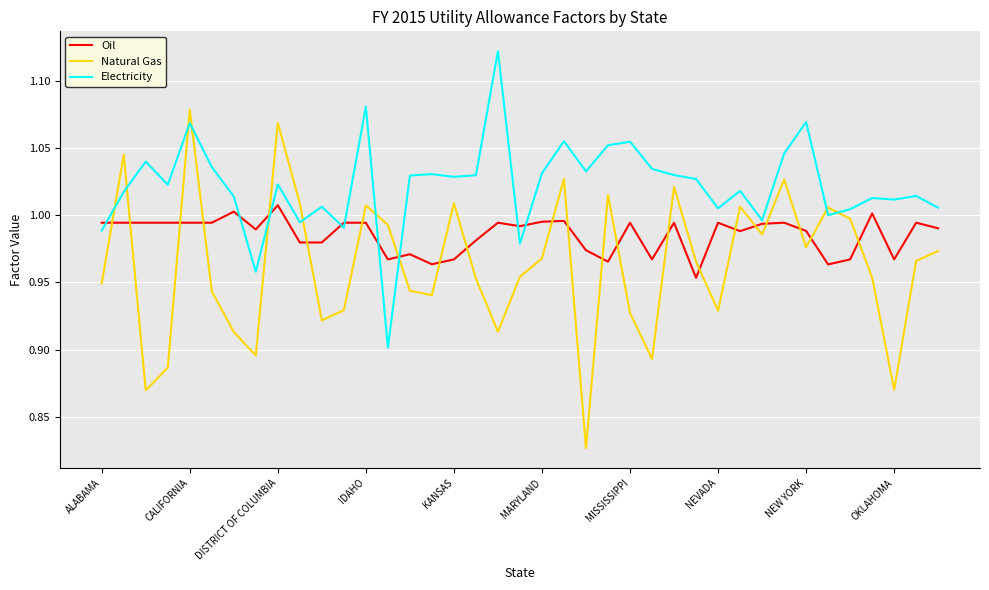

In Electricity, how many points are higher than both neighbors (excluding endpoints)?

13